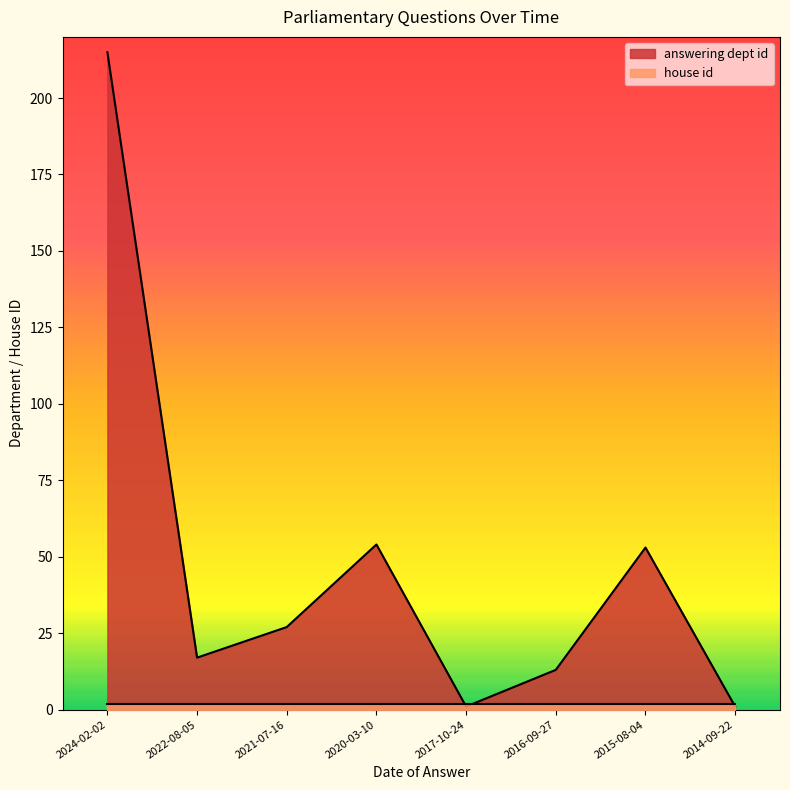

What is the average value?

48